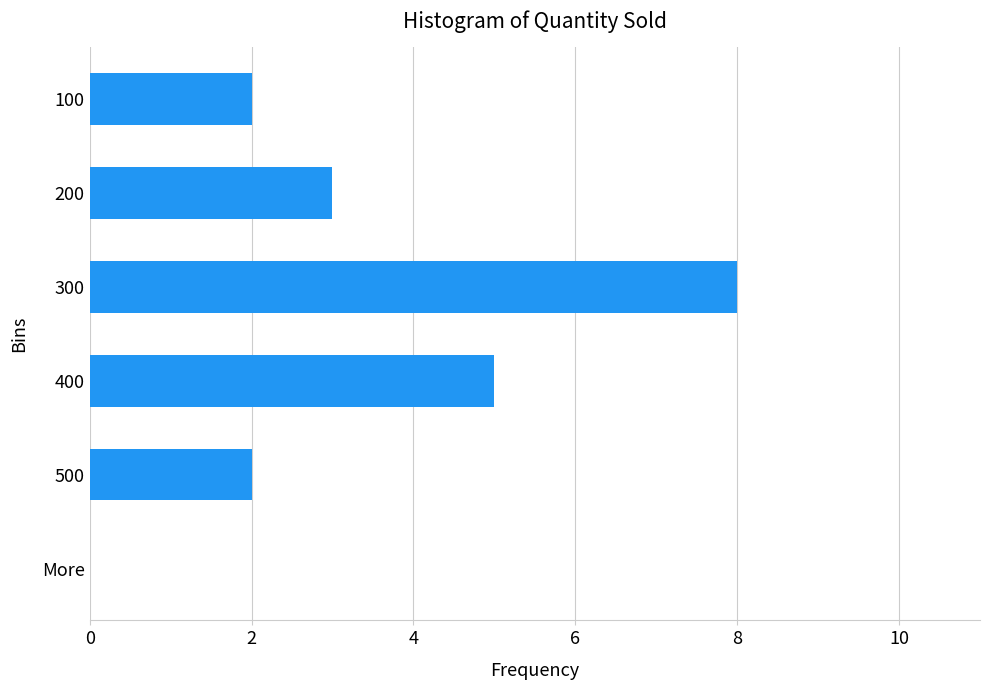

Does the chart contain stacked bars?

No